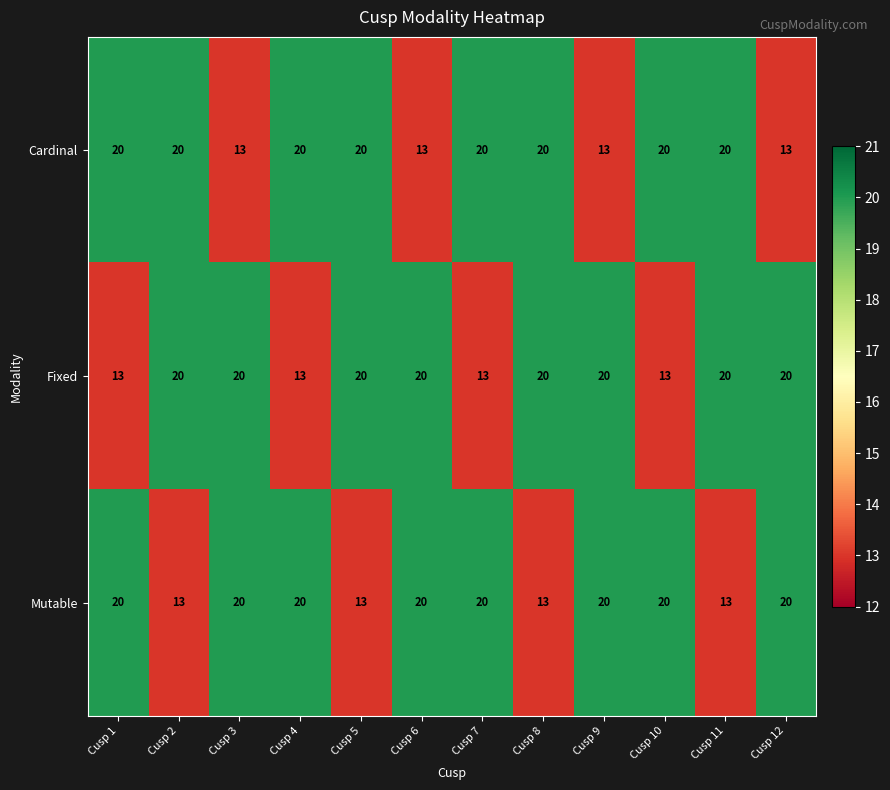

What is the smallest value displayed?

13